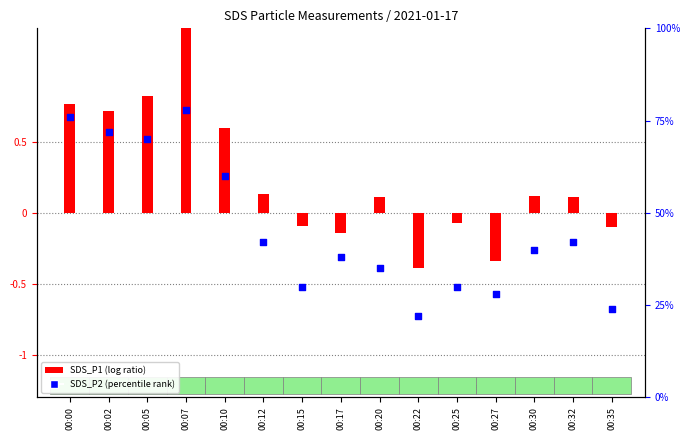

At which category is the sum across all series the highest?

00:07